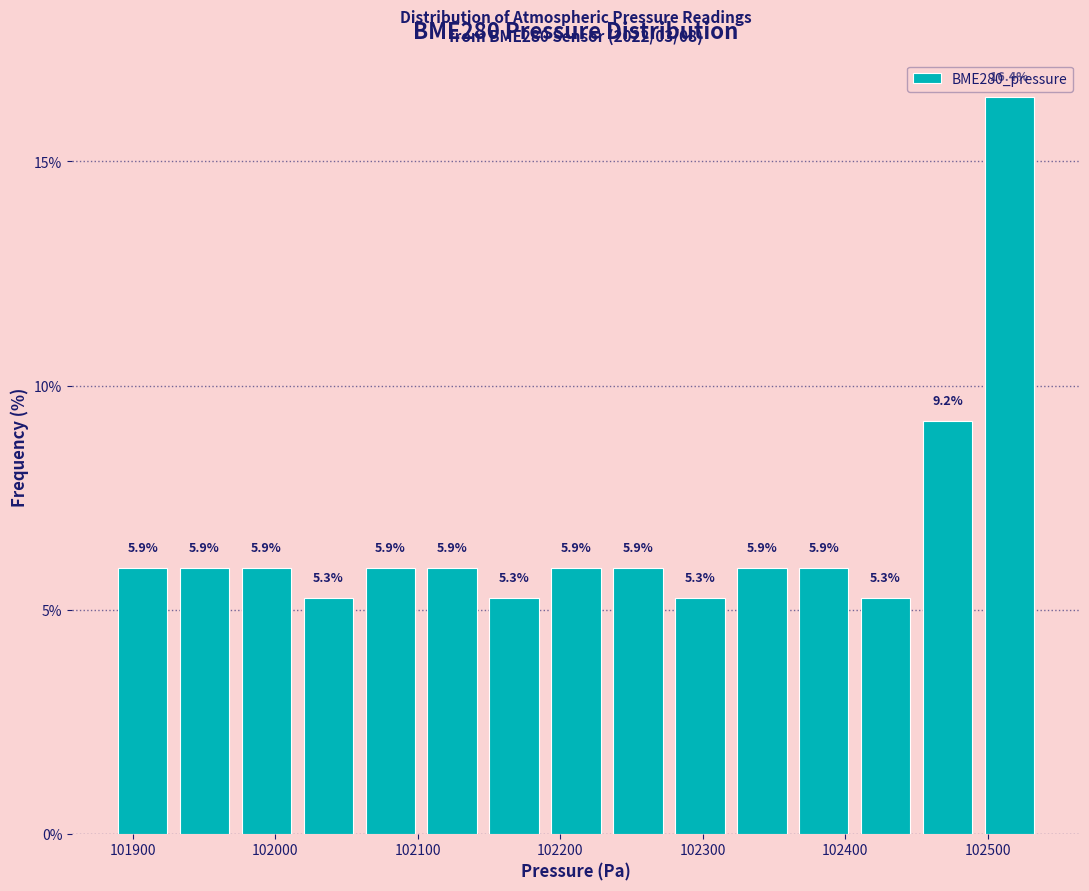

What is the height of the bar covering 102450 to 102490 on the x-axis? The bar edges are not printed on the chart, so give them approximately, as read against the axis.

9.2